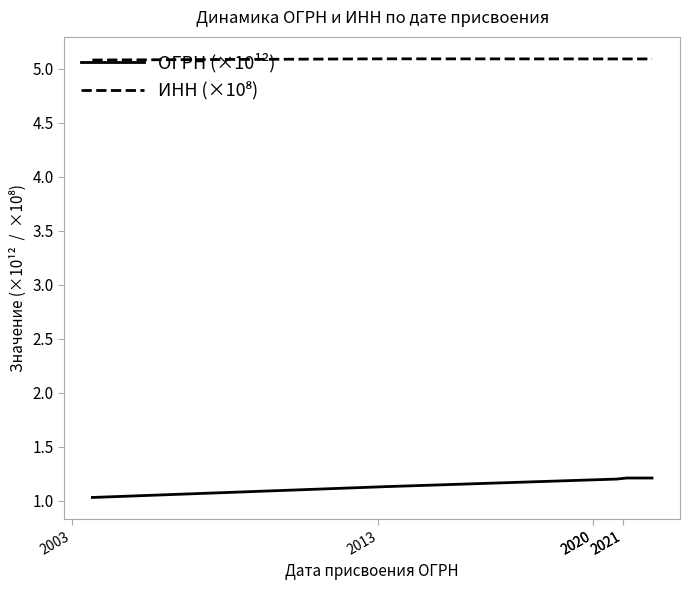

What is the value of the ИНН (×10⁸) point at the 3rd from the left?

5.1